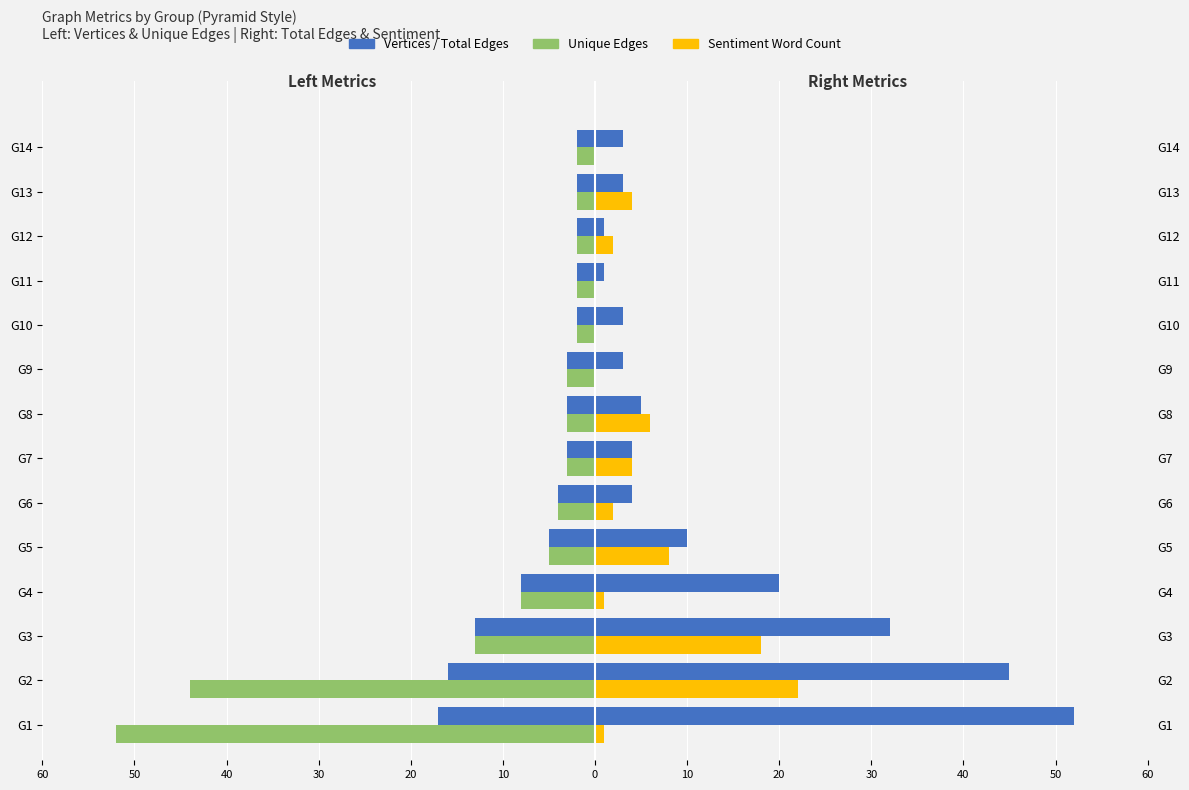

What is the average value of the Sentiment Word Count series?

5